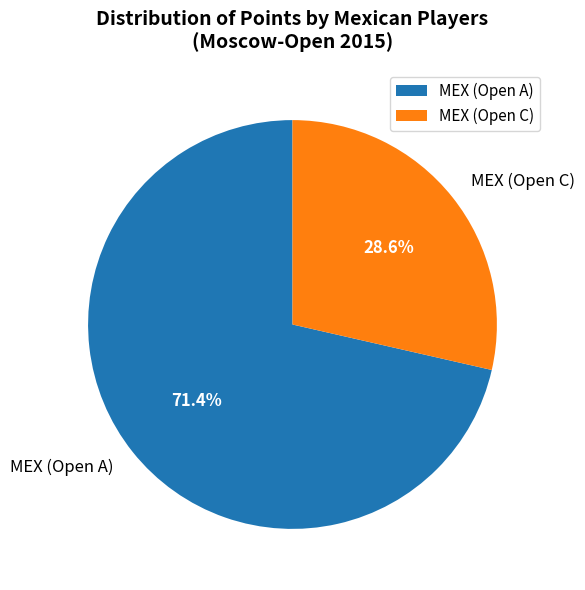

Count the number of slices in the pie.

2